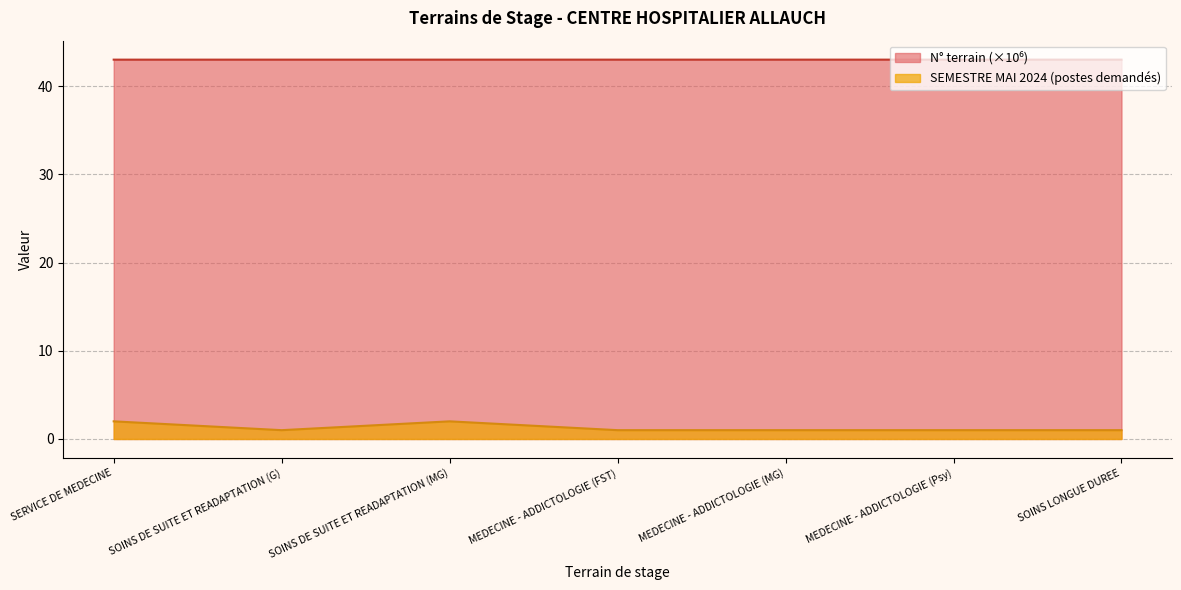

Count the SEMESTRE MAI 2024 values in the range 1 to 2.

7